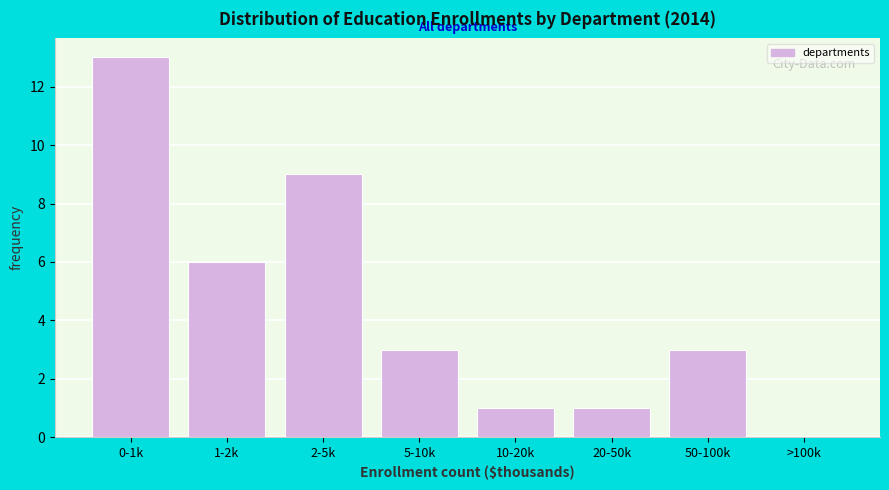

Reading left to right, extract all data points from this chart.

0-1k=13	1-2k=6	2-5k=9	5-10k=3	10-20k=1	20-50k=1	50-100k=3	>100k=0